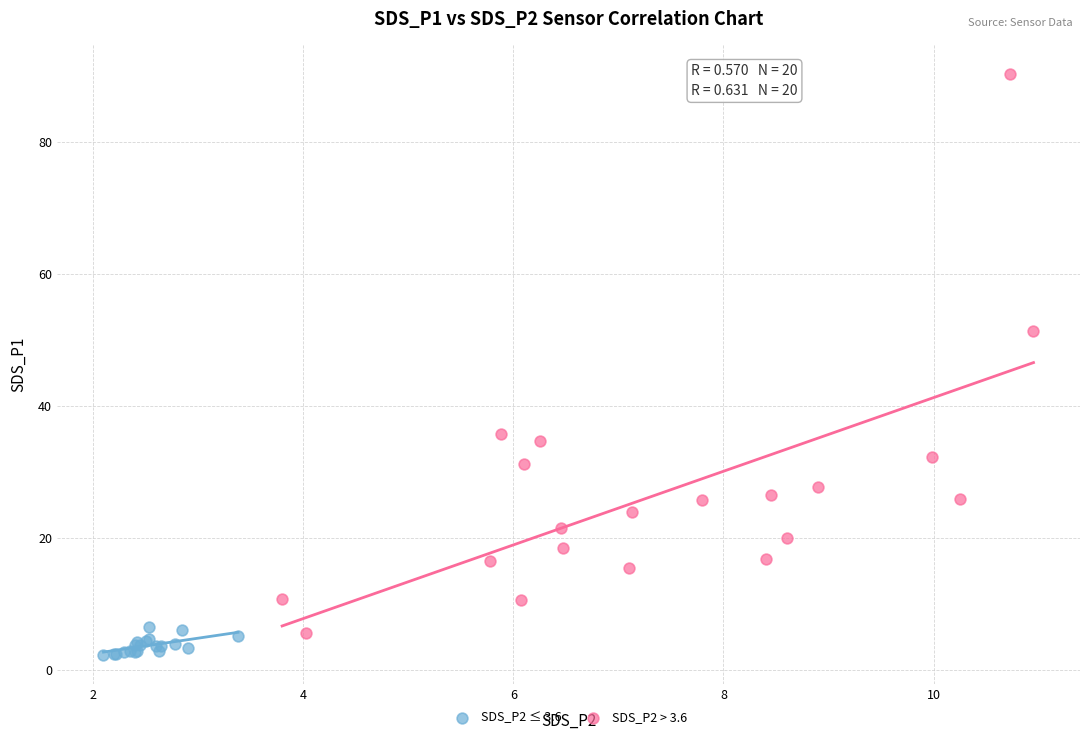

Which series has the largest Y range (max minus min)?

SDS_P2 > 3.6